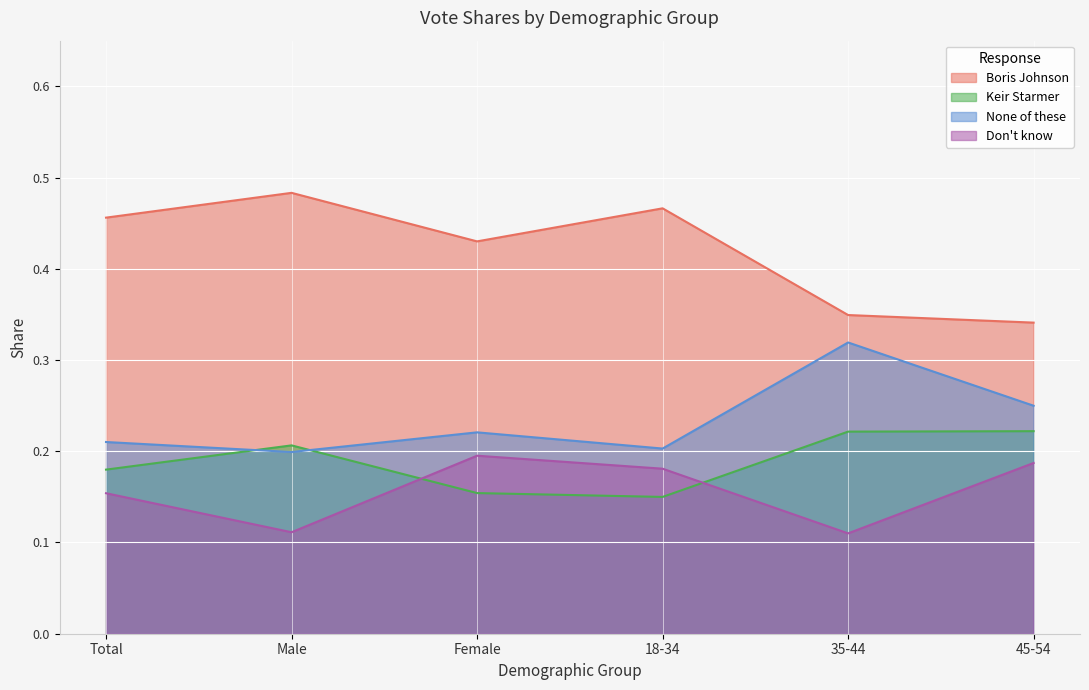

Reading left to right, extract all data points from this chart.

Boris Johnson: 0.5	0.5	0.4	0.5	0.3	0.3
Keir Starmer: 0.2	0.2	0.2	0.1	0.2	0.2
None of these: 0.2	0.2	0.2	0.2	0.3	0.2
Don't know: 0.2	0.1	0.2	0.2	0.1	0.2